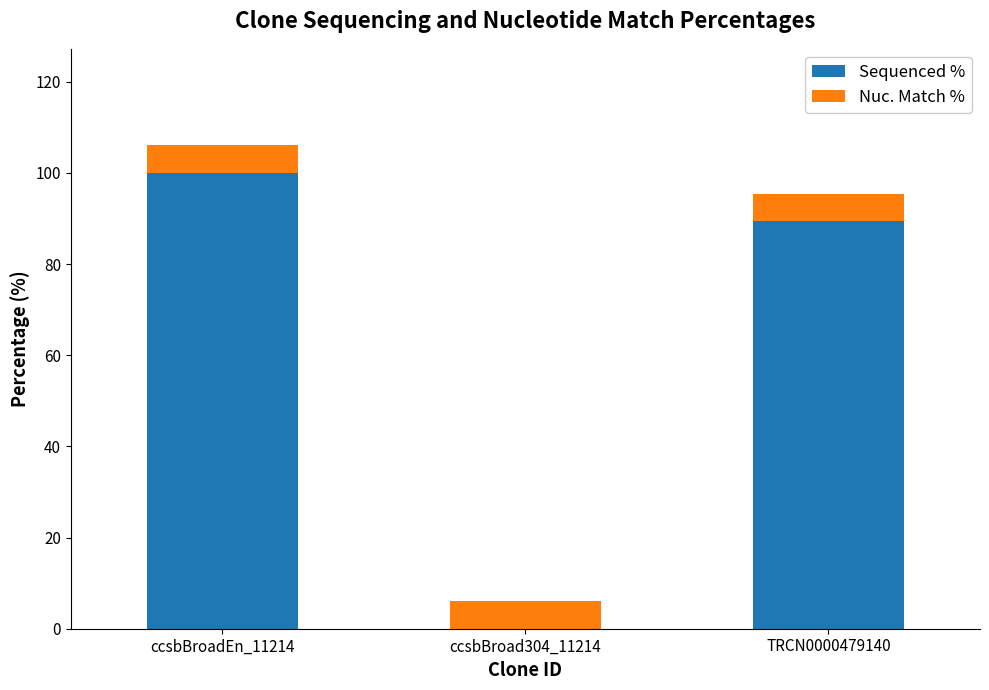

What is the highest value of the Sequenced % series?

100.0